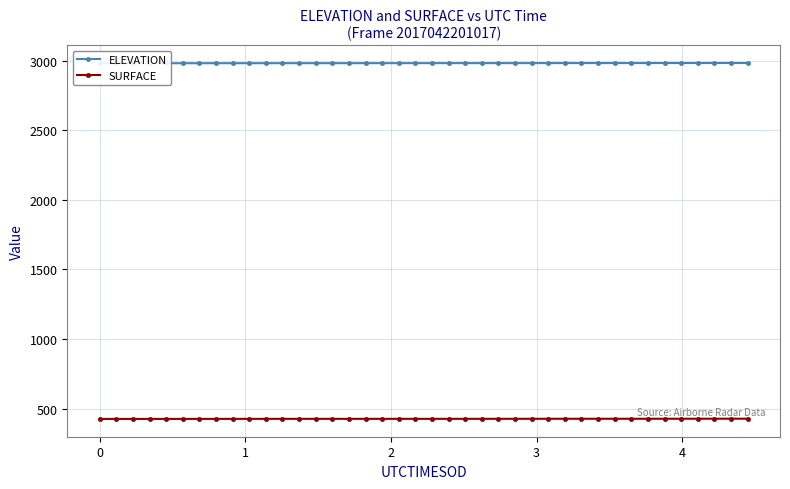

What is the minimum value for SURFACE?

425.0